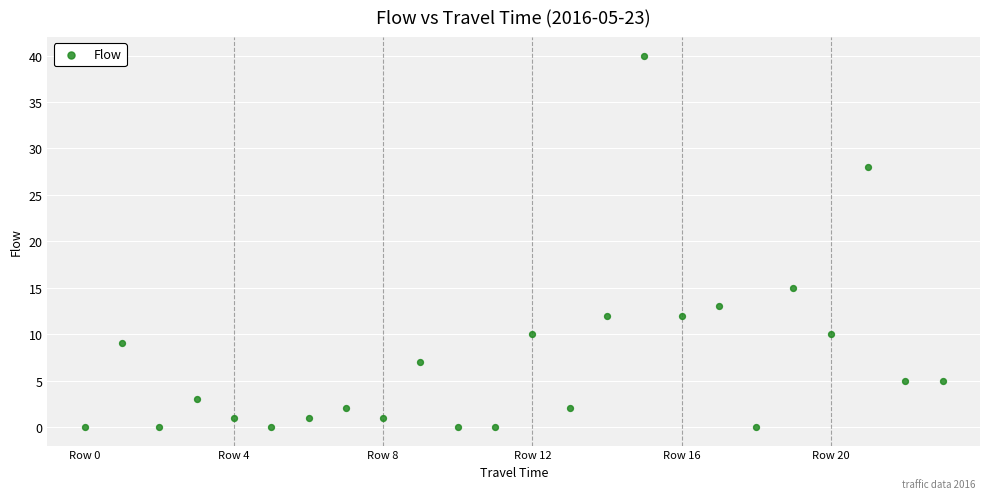

What Y value in the scatter plot is closest to 20?

15